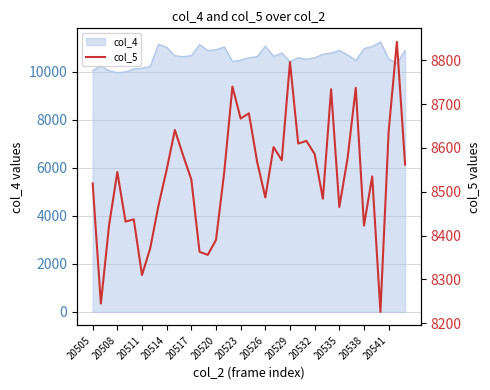

What is the highest value of the col_4 series?

11257